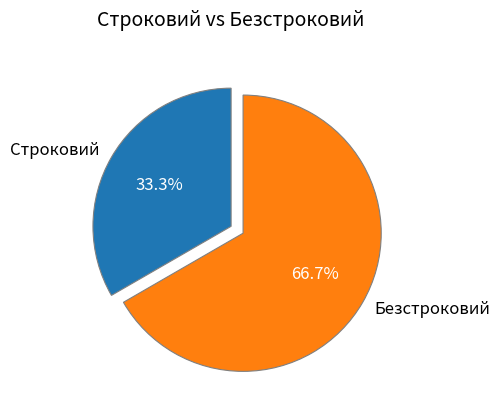

Count the number of slices in the pie.

2